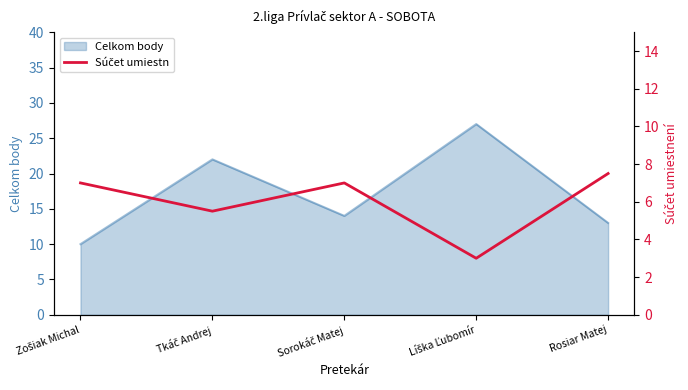

The chart shows a value of 7.5 at Rosiar Matej. True or false?

True